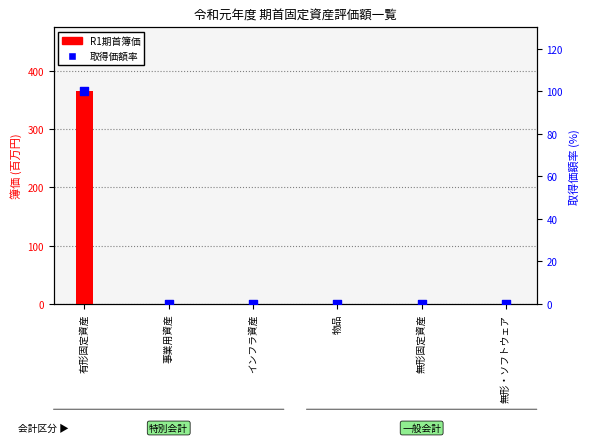

Which series has the largest total across all categories?

R1期首簿価 (百万円)